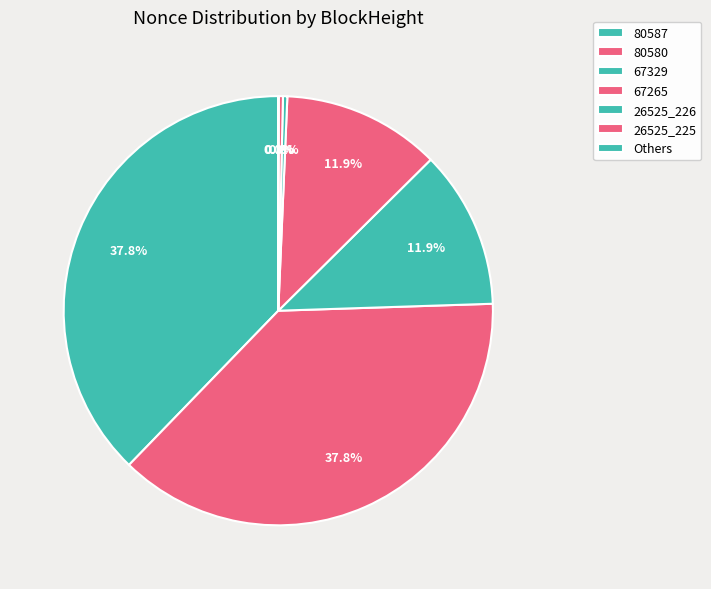

To the nearest percent, what is the difference between the 26525_225 and 67265 slice percentages?

12%